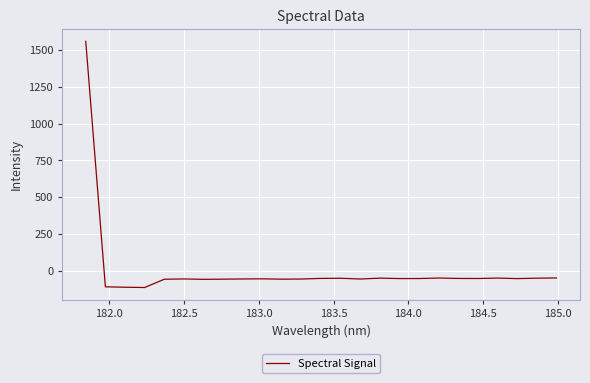

What is the greatest value displayed?

1558.6